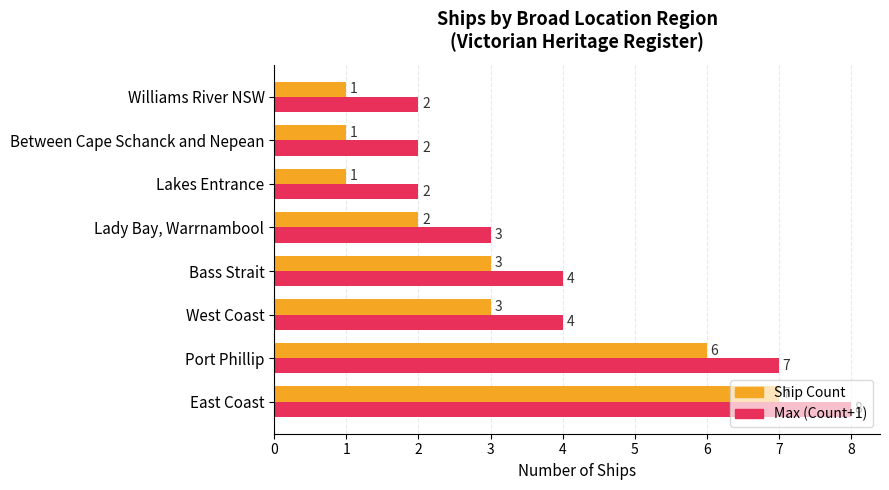

What is the difference between the maximum and minimum values in the Max (Count+1) series?

6